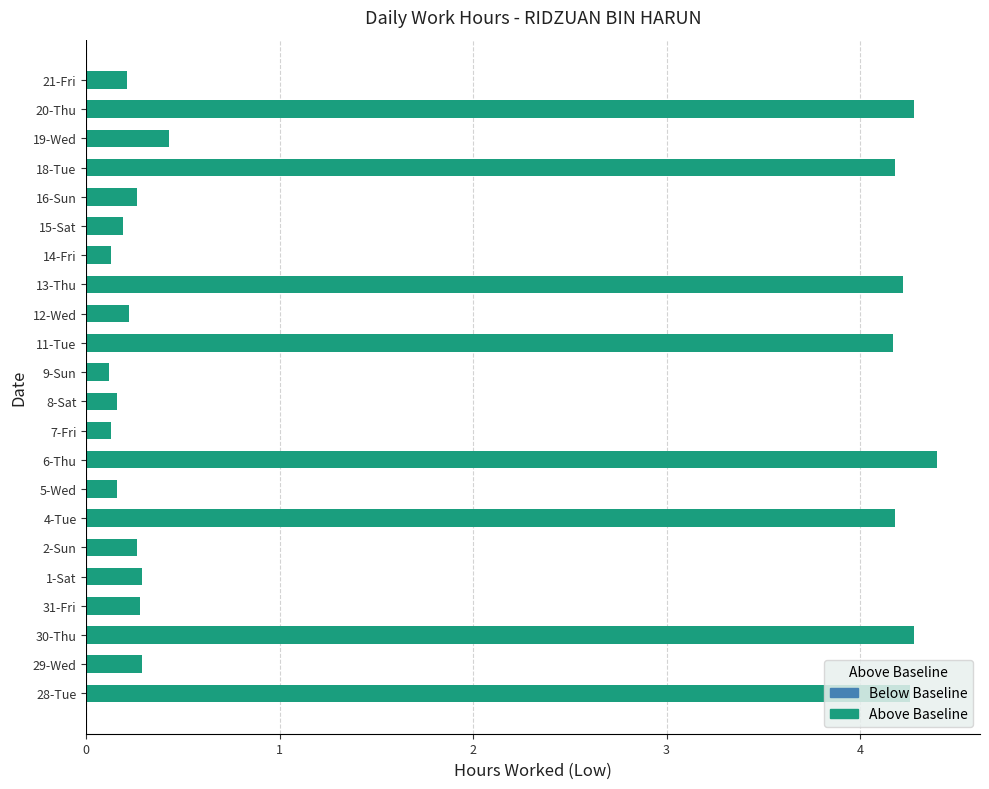

True or false: the data shows 0.3 at 1-Sat.

True